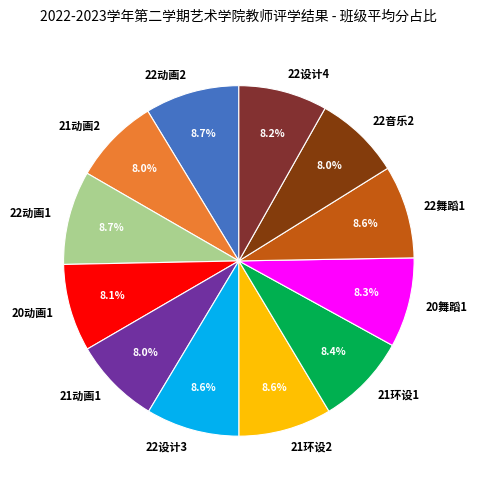

What portion of the pie excludes 21环设2?

91.4%